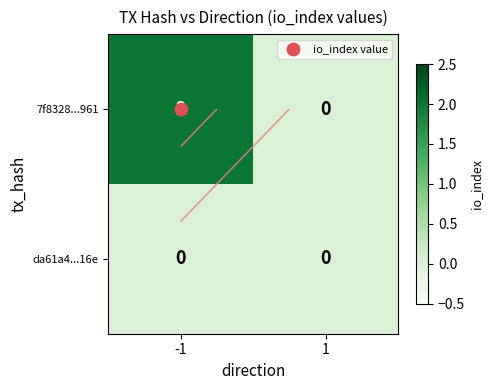

Is the value of da61a4...16e at 1 greater than the value of 7f8328...961 at -1?

No